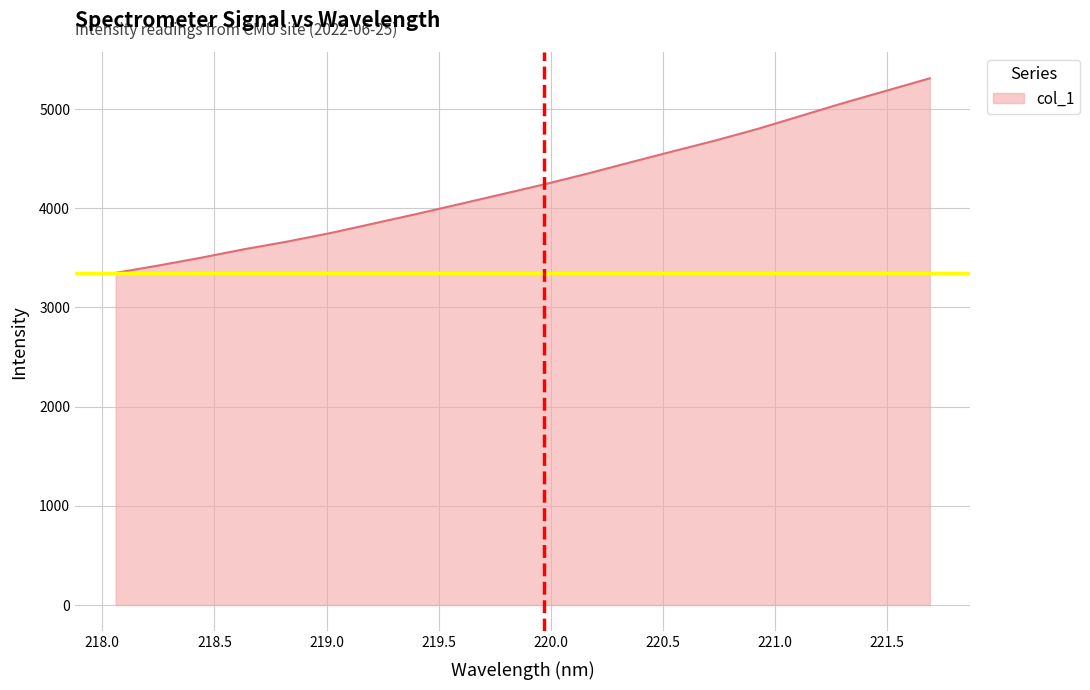

What is the greatest value displayed?

5310.2